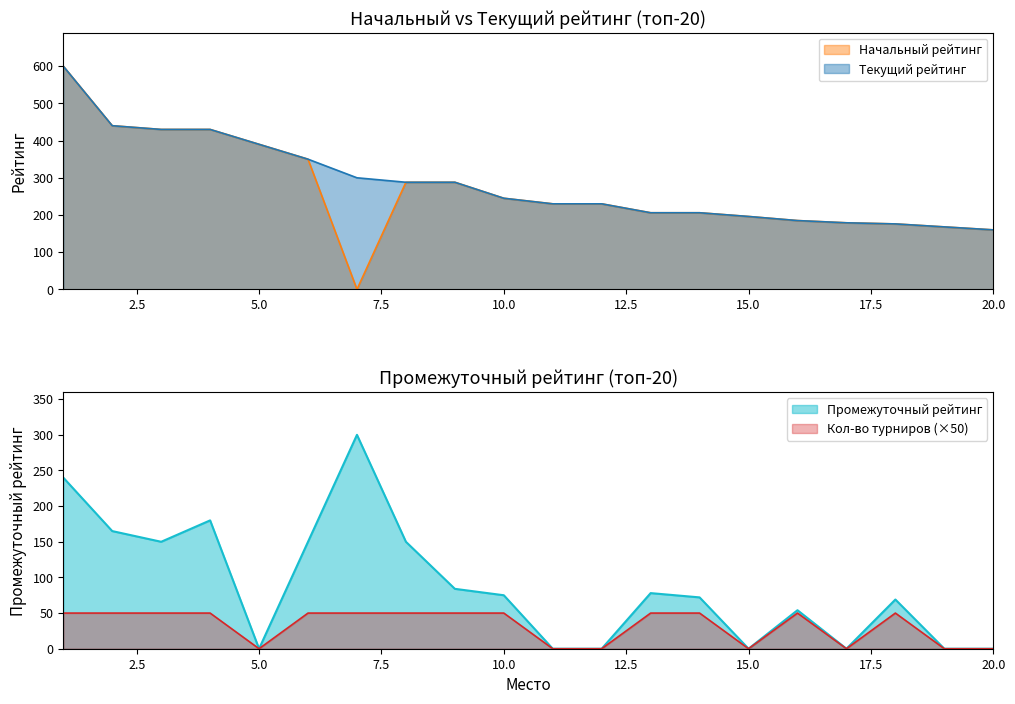

The value of Промежуточный рейтинг at 13 is 78. True or false?

True